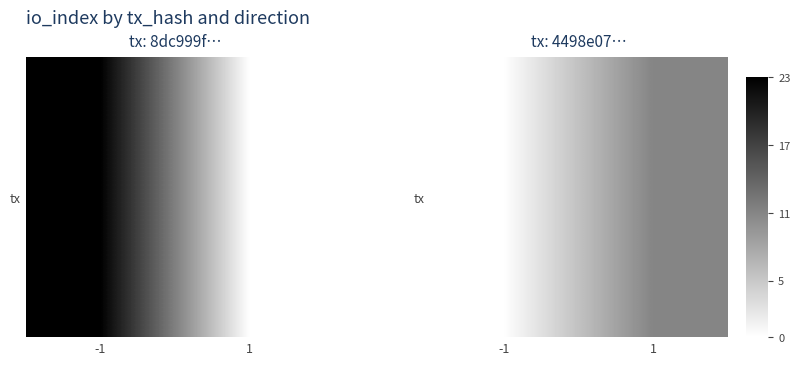

Where is the data nearest to the value 5?

-1